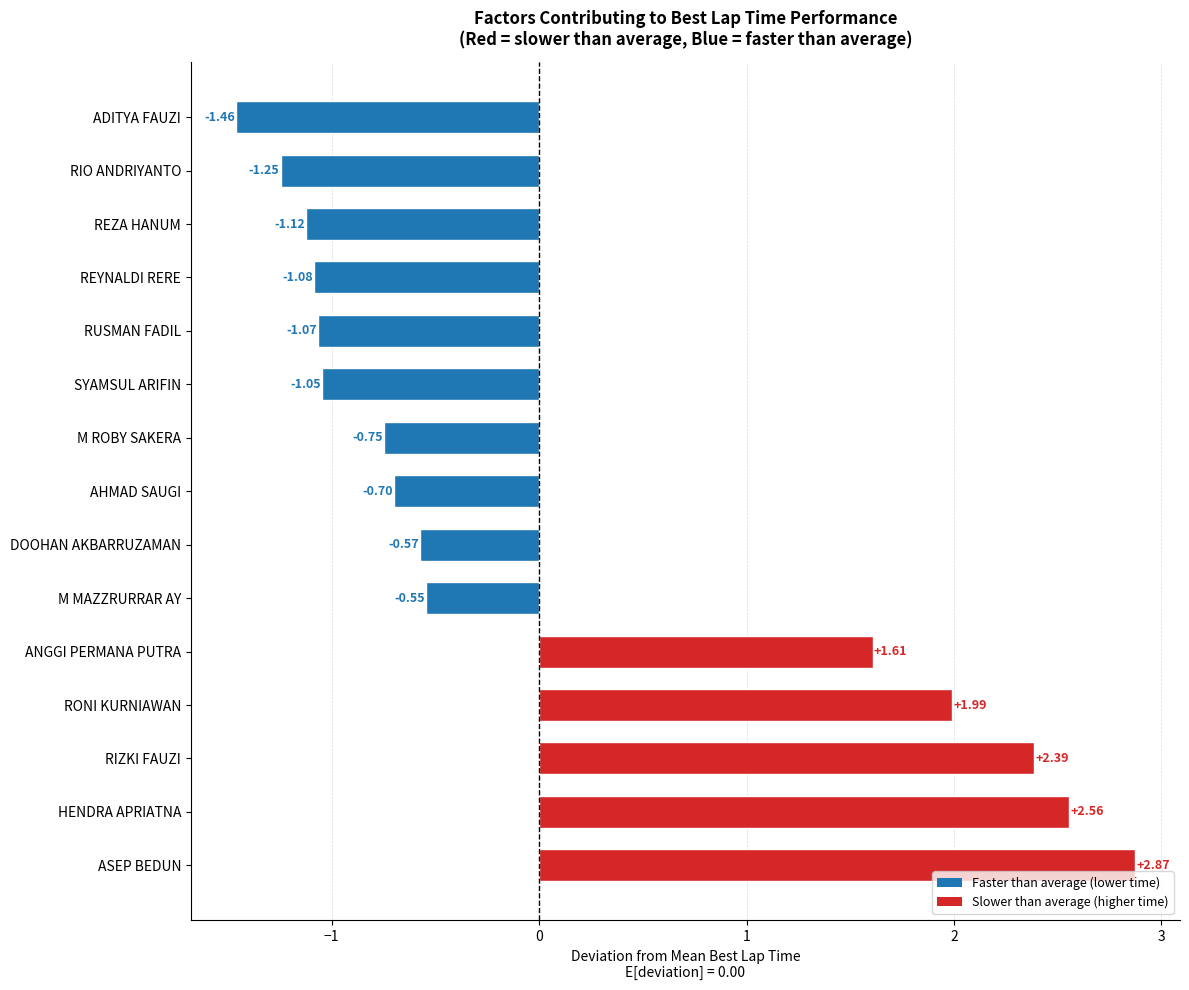

List the labels in order of value, smallest first.

ADITYA FAUZI, RIO ANDRIYANTO, REZA HANUM, REYNALDI RERE, RUSMAN FADIL, SYAMSUL ARIFIN, M ROBY SAKERA, AHMAD SAUGI, DOOHAN AKBARRUZAMAN, M MAZZRURRAR AY, ANGGI PERMANA PUTRA, RONI KURNIAWAN, RIZKI FAUZI, HENDRA APRIATNA, ASEP BEDUN